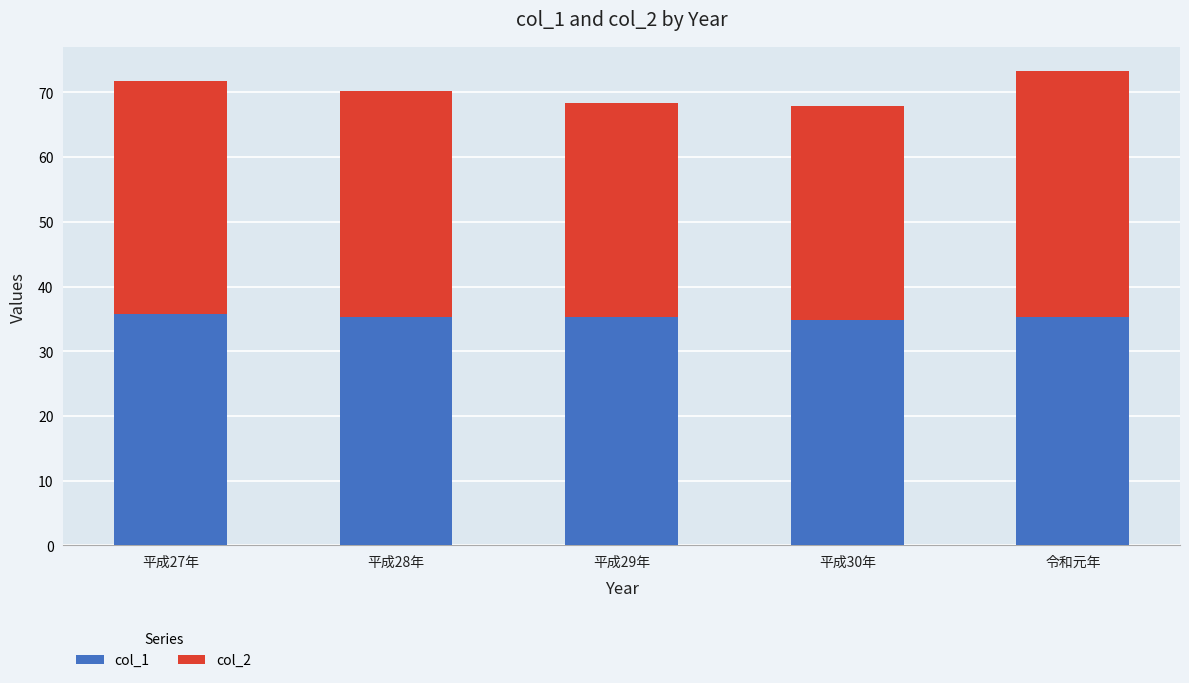

Does the chart contain any negative values?

No